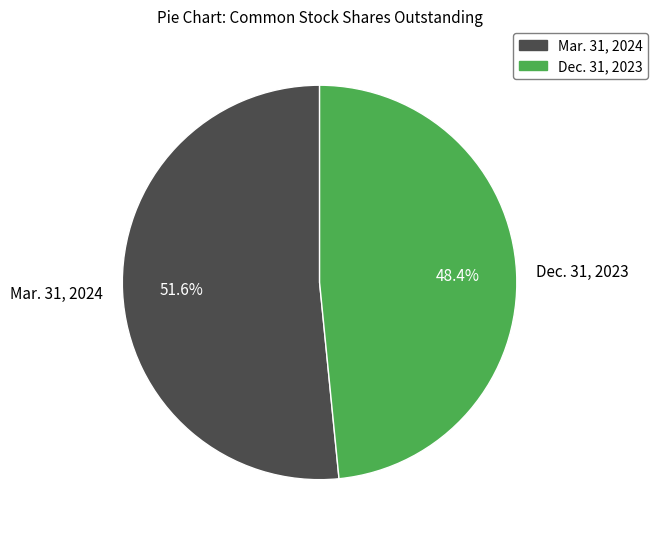

What percentage is NOT represented by Dec. 31, 2023?

51.6%